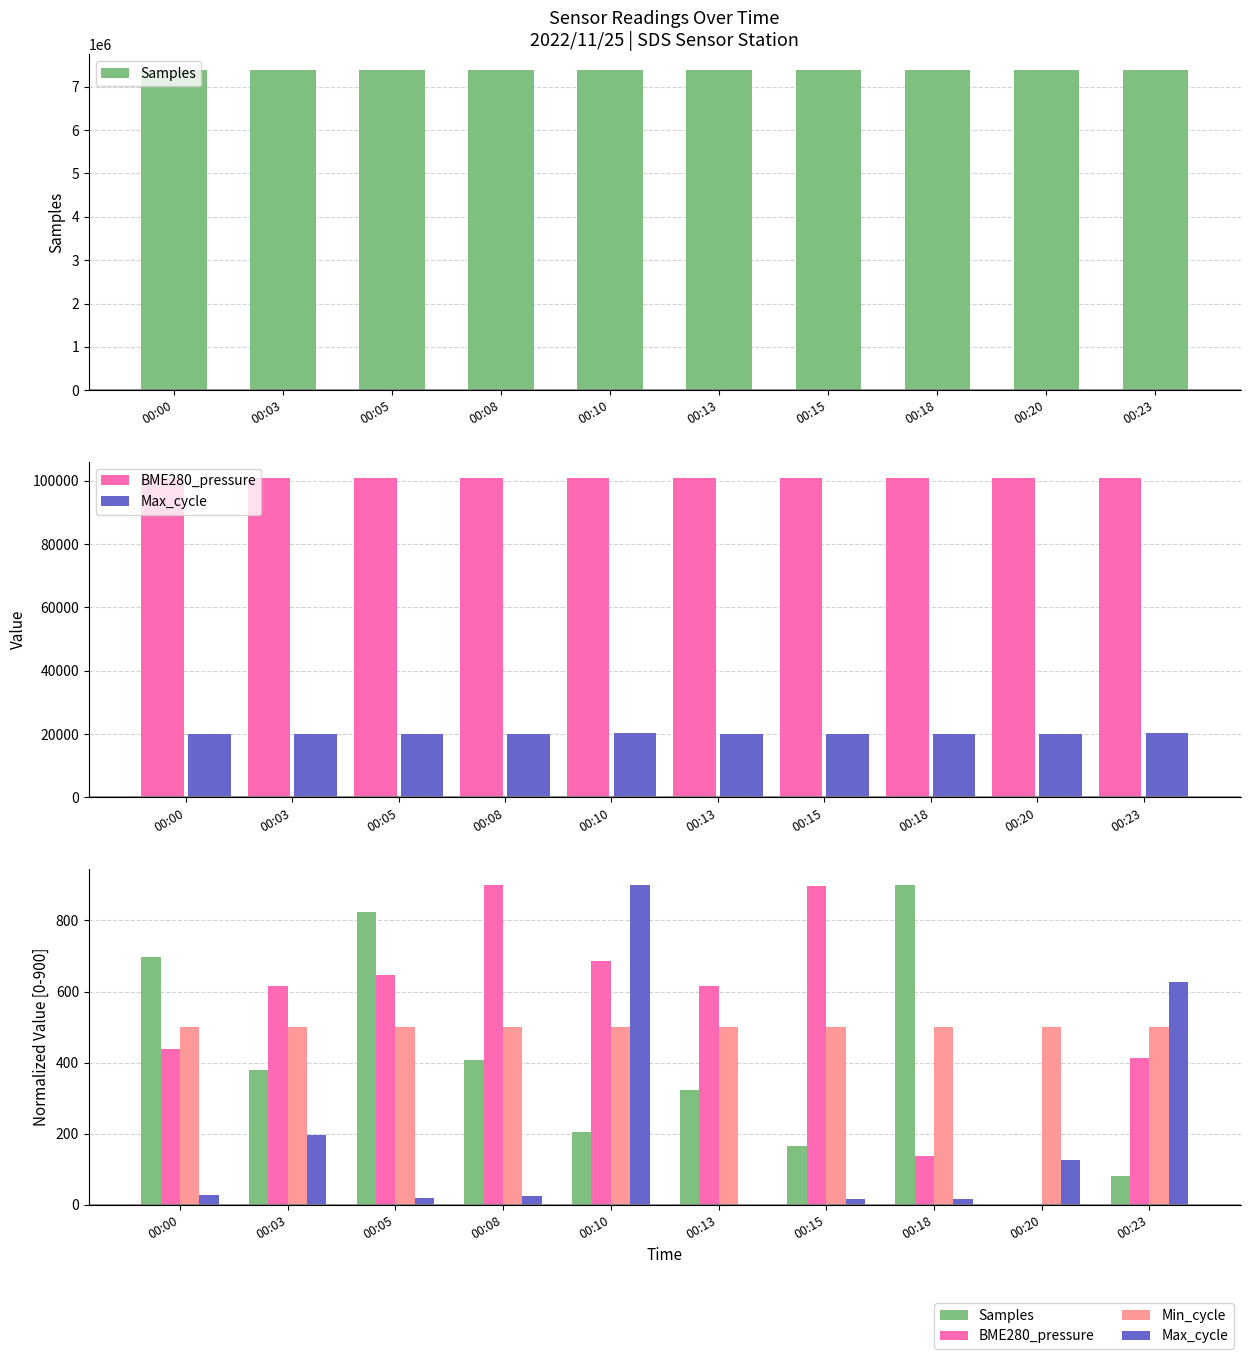

True or false: Max_cycle has a value of 313.8 at 00:23.

False